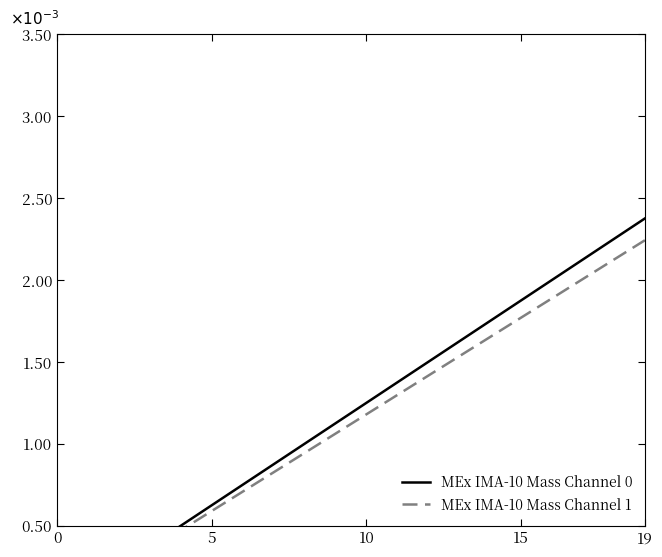

What are all the series names shown in the legend?

MEx IMA-10 Mass Channel 0, MEx IMA-10 Mass Channel 1